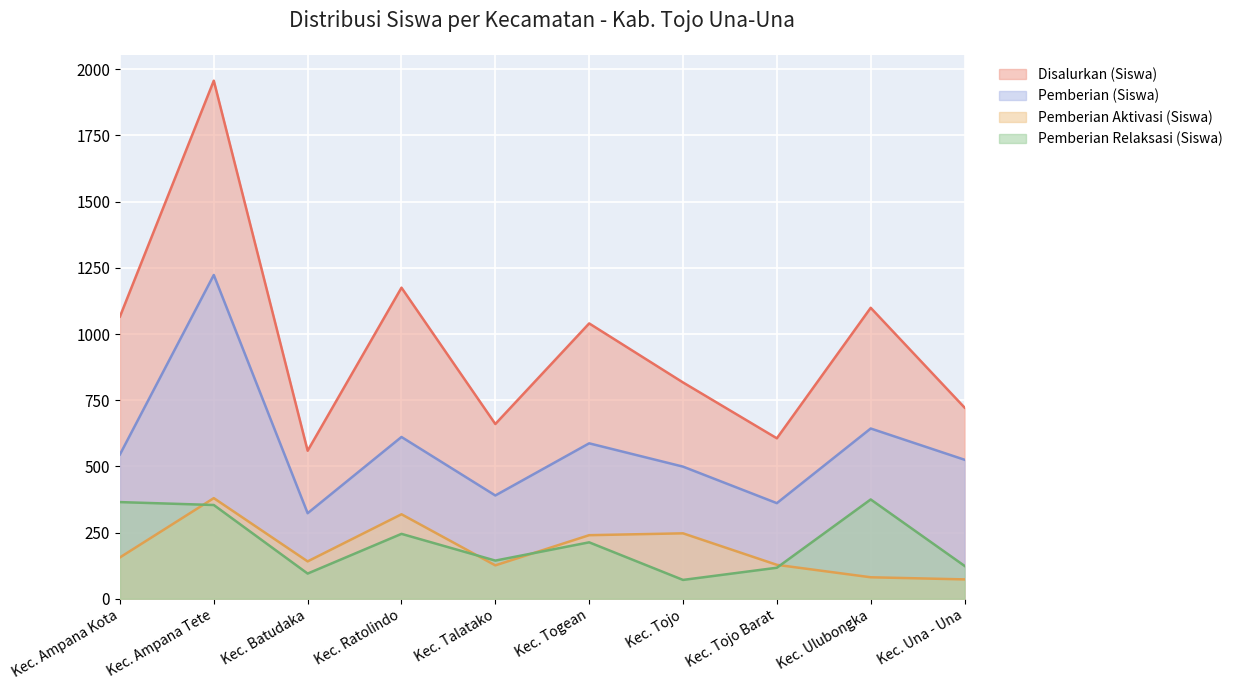

At which category does Pemberian (Siswa) reach its first local valley?

Kec. Batudaka